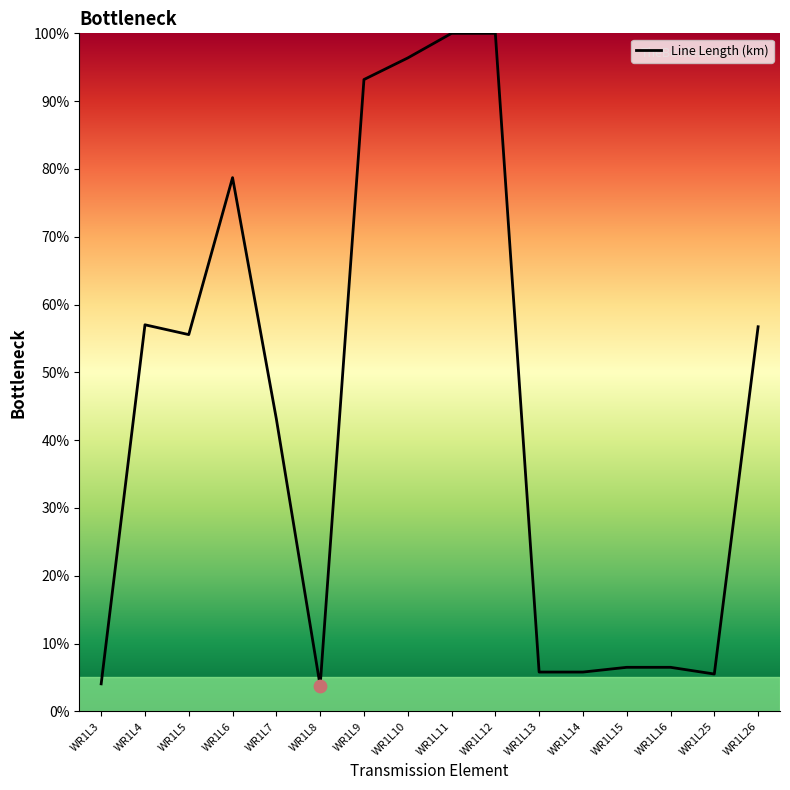

Approximately how many times larger is the value at WR1L8 compared to WR1L25?

0.7